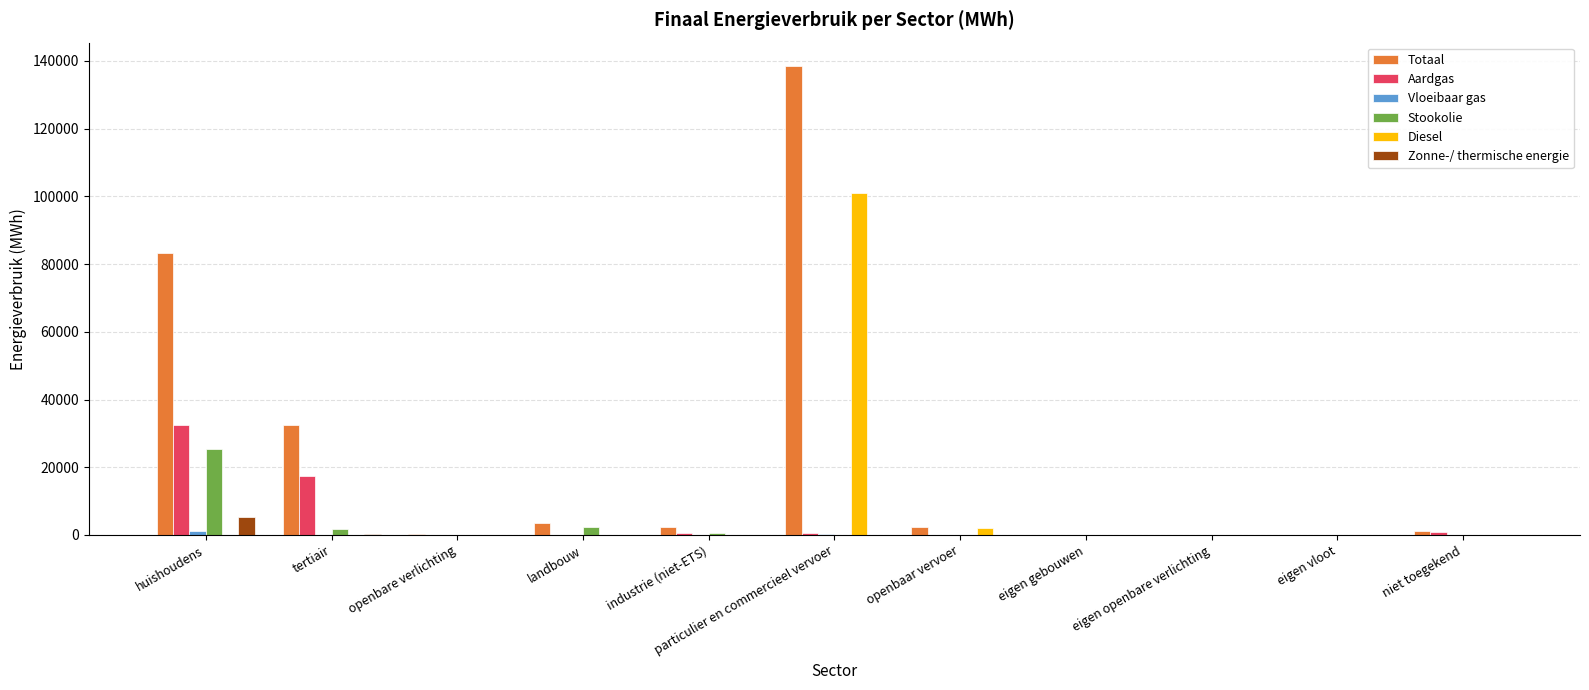

What is the total value across all series at openbare verlichting?

319.9